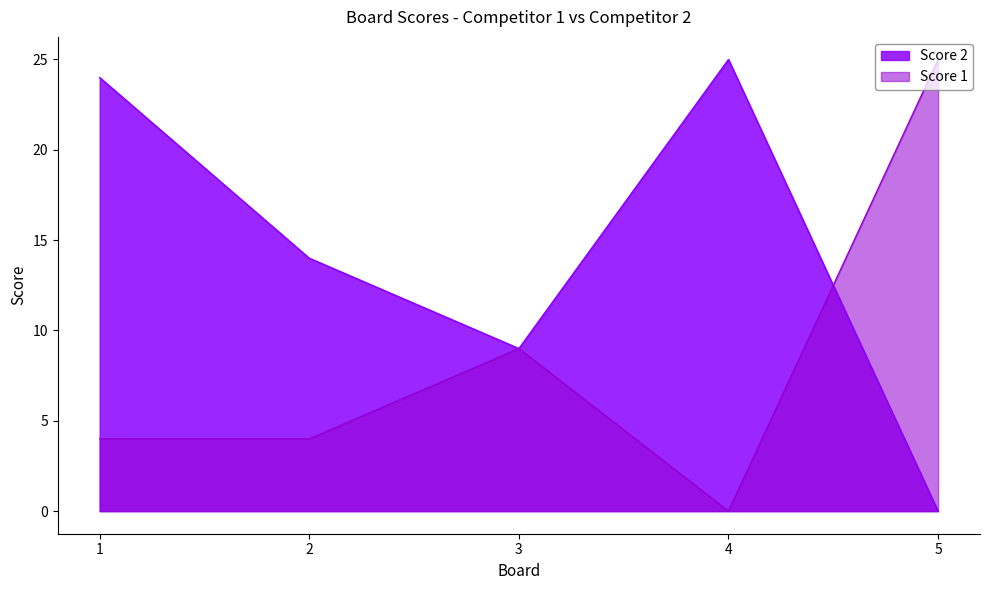

Rank the series by their average value, from lowest to highest.

Score 1, Score 2